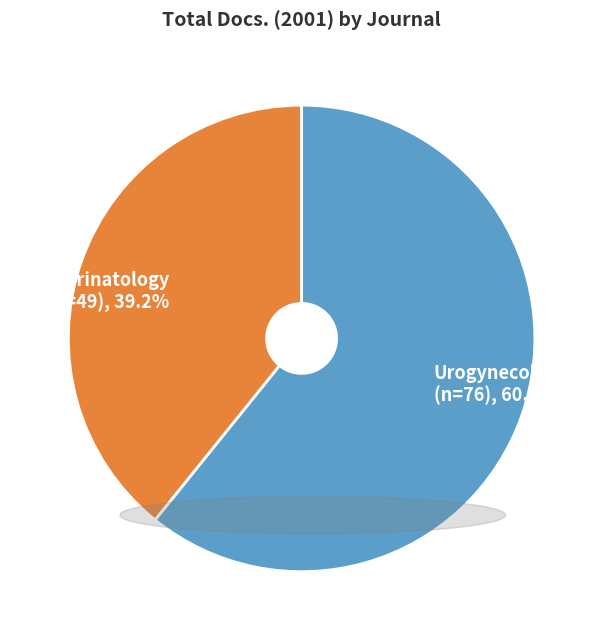

Is it true that Urogynecology is 52% of the pie?

False